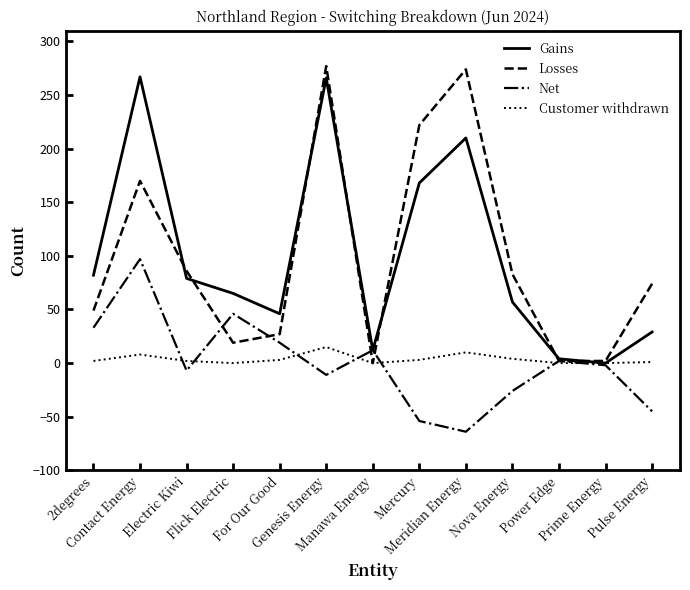

Does the chart display data point markers on the line(s)?

No